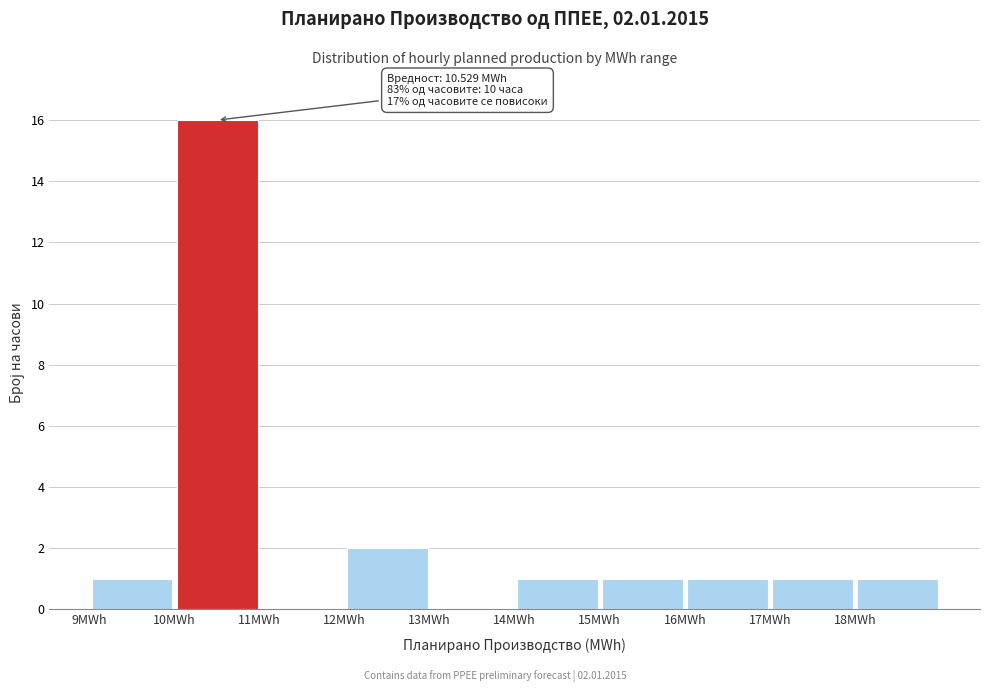

Which range on the x-axis has the tallest bar?

10 to 11